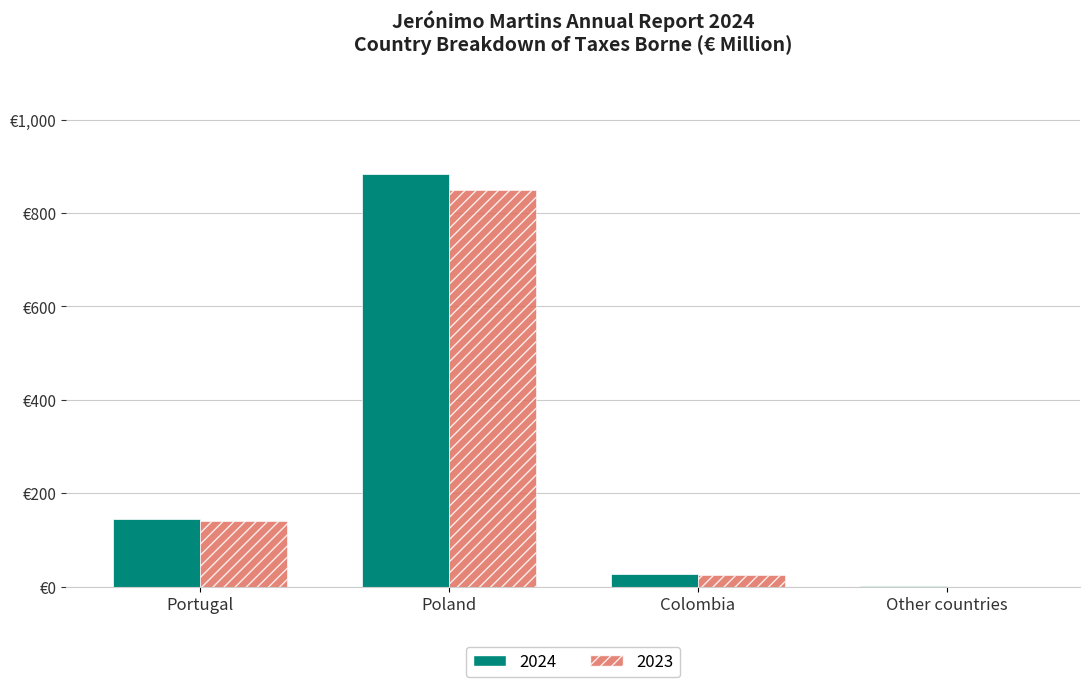

At which label does 2023 first exceed 141?

Poland